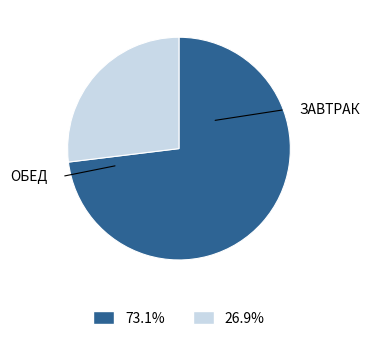

Is there a majority slice in this chart?

Yes